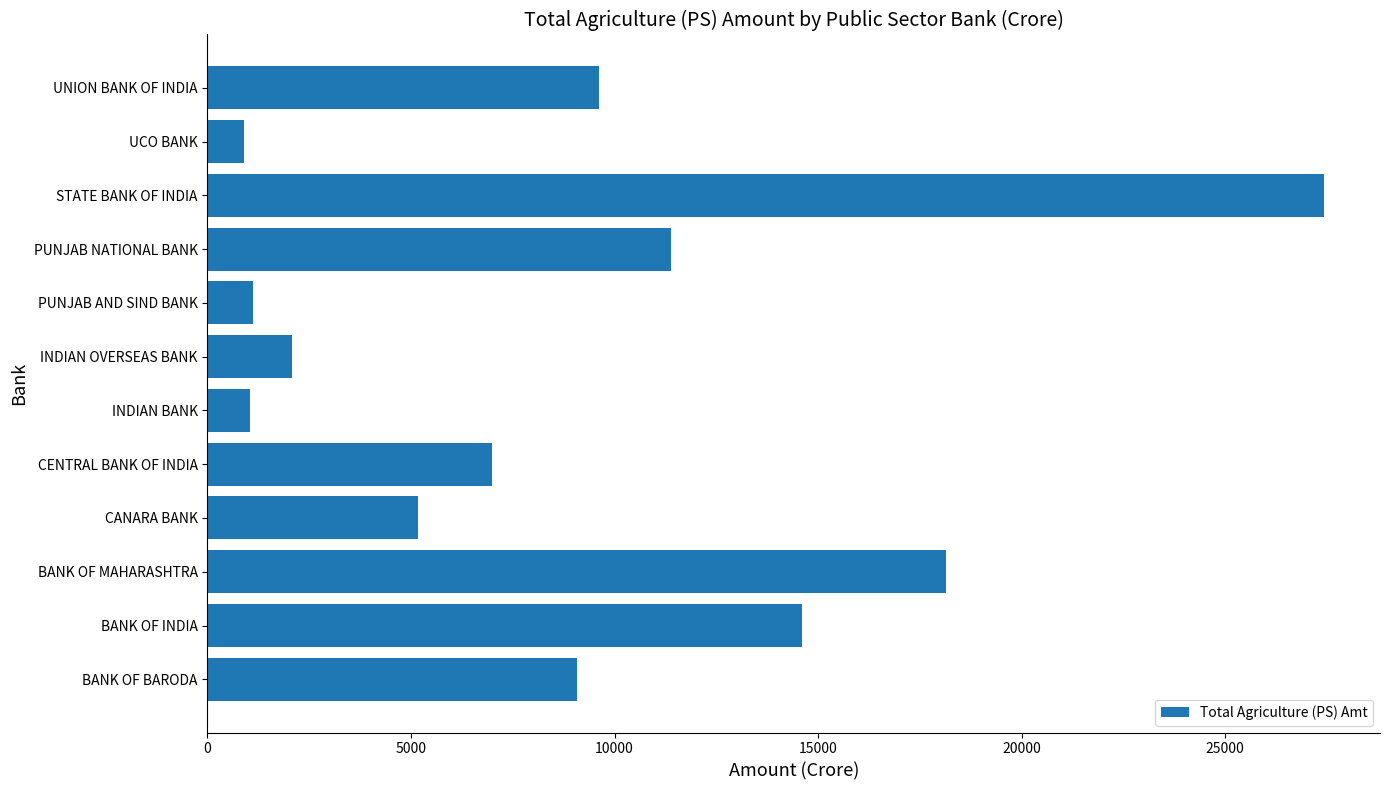

What is the difference between the second highest and second lowest values?

17113.2